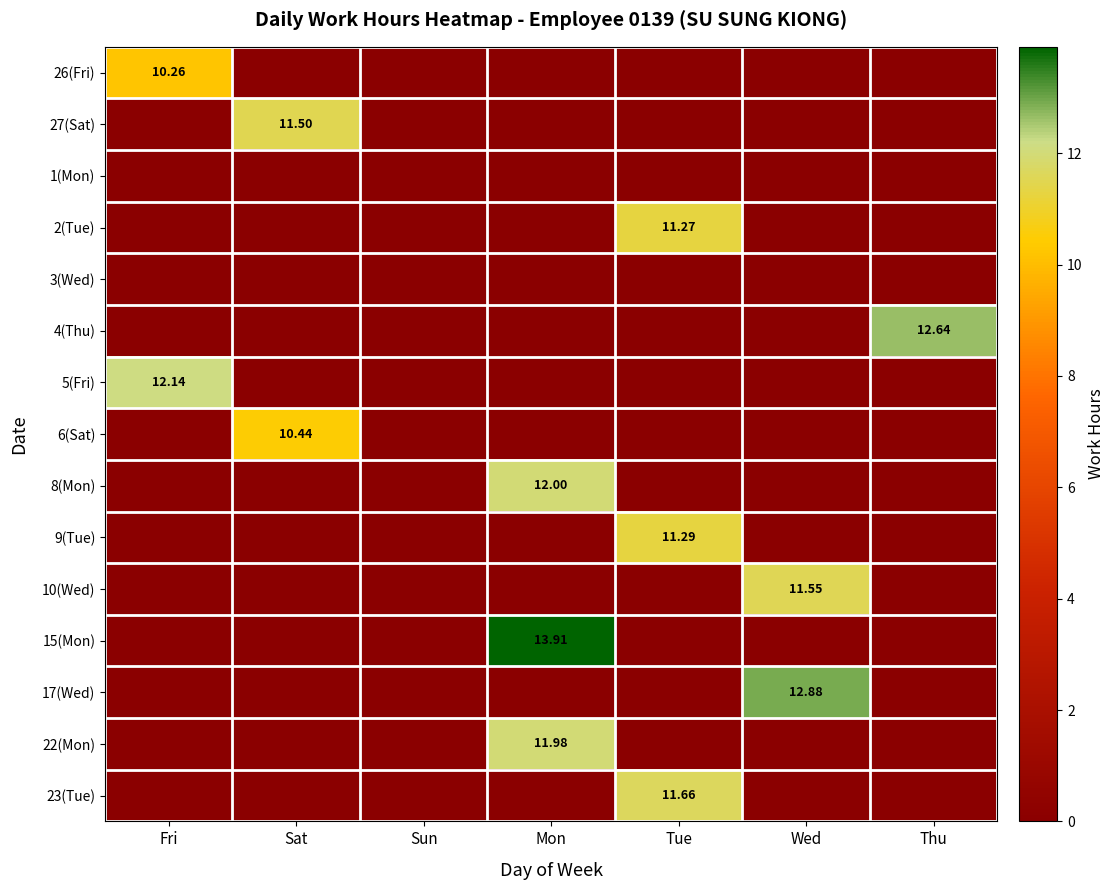

At which category is the sum across all series the highest?

Mon